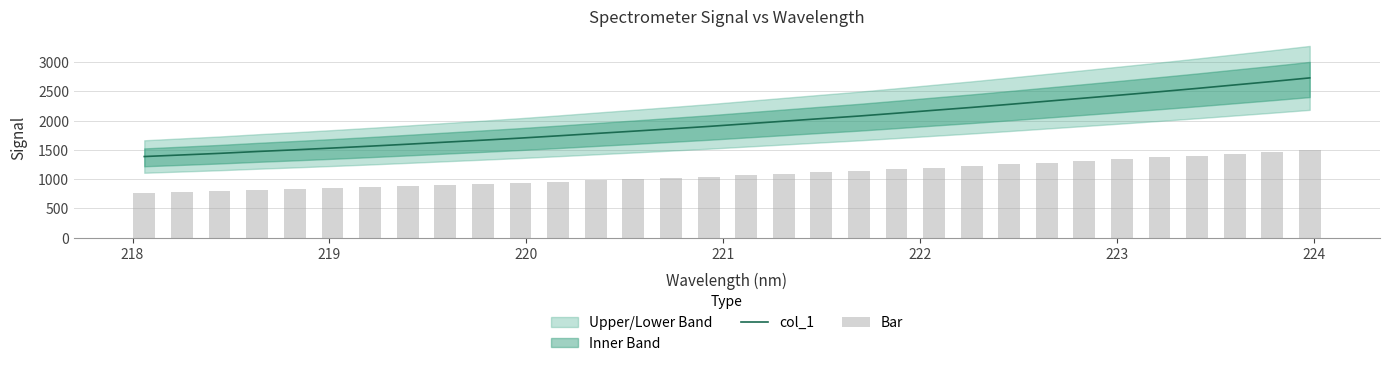

What is the highest value of the col_1 series?

2727.9